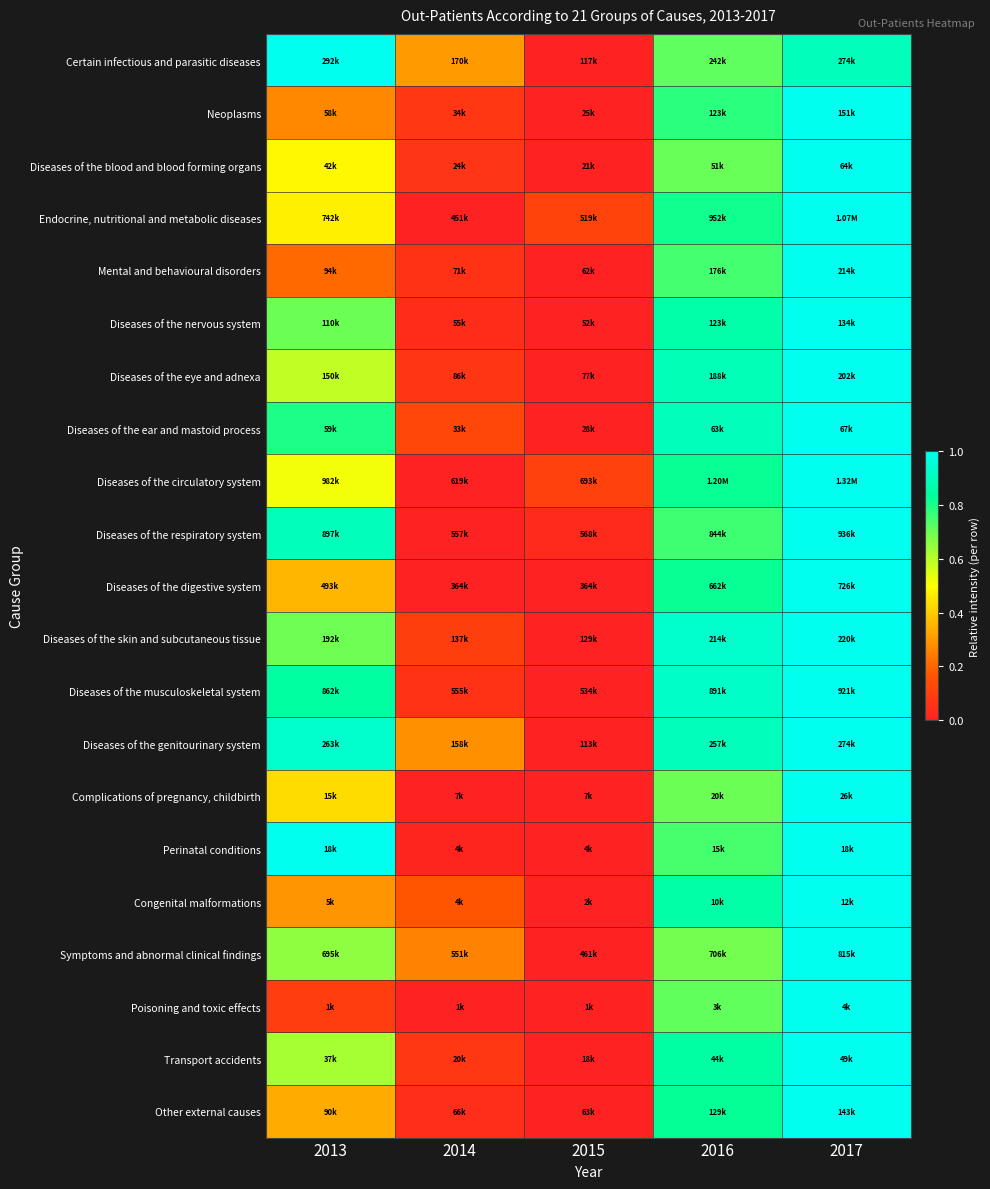

Which label corresponds to the largest value in the chart?

2013